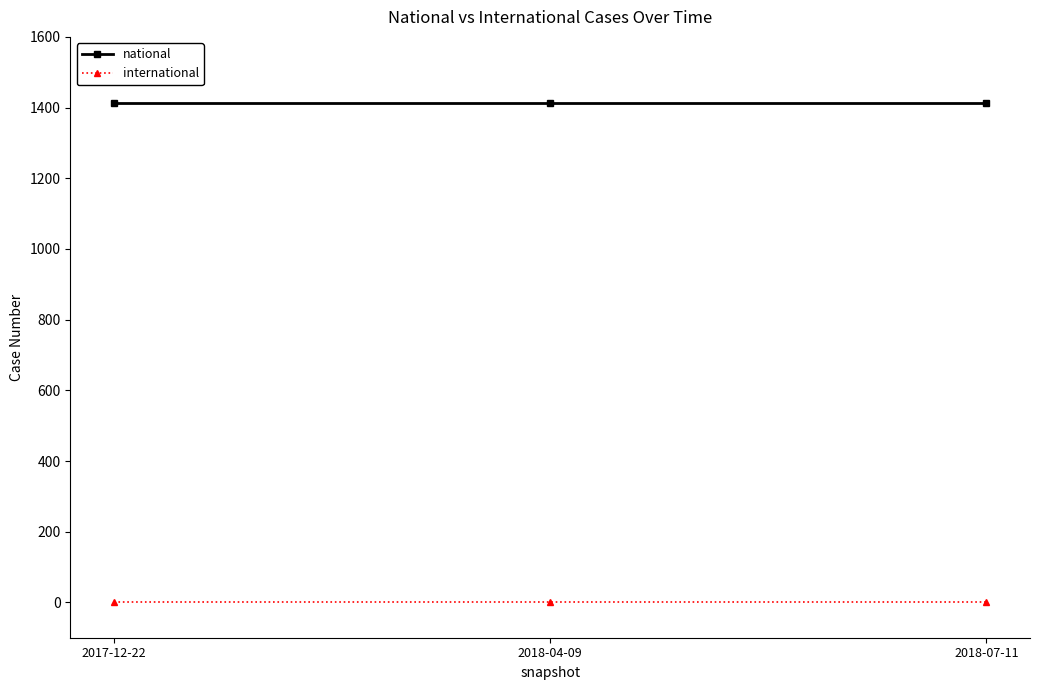

How many lines are shown in the chart?

2